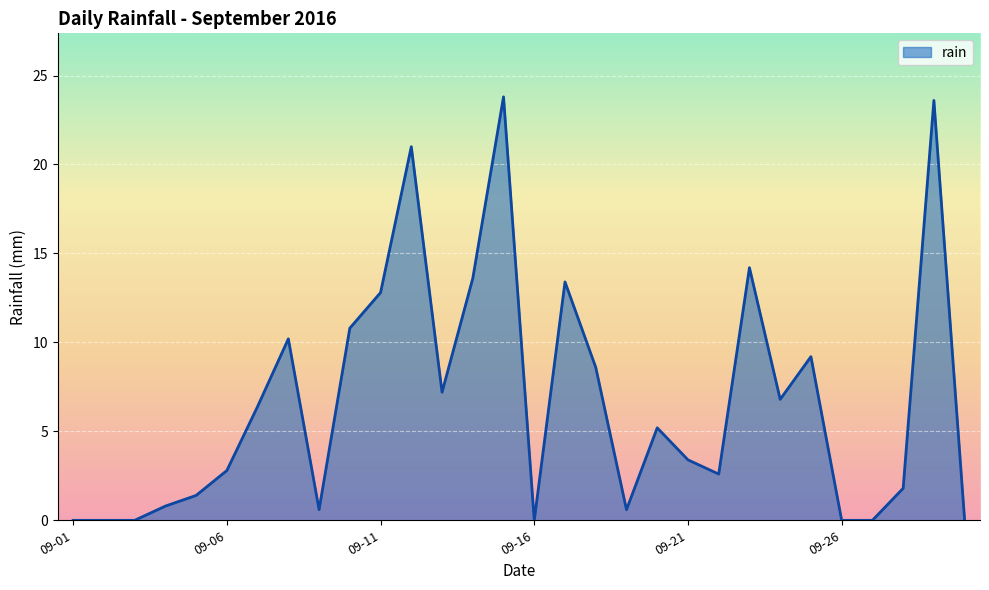

What is the greatest value displayed?

23.8